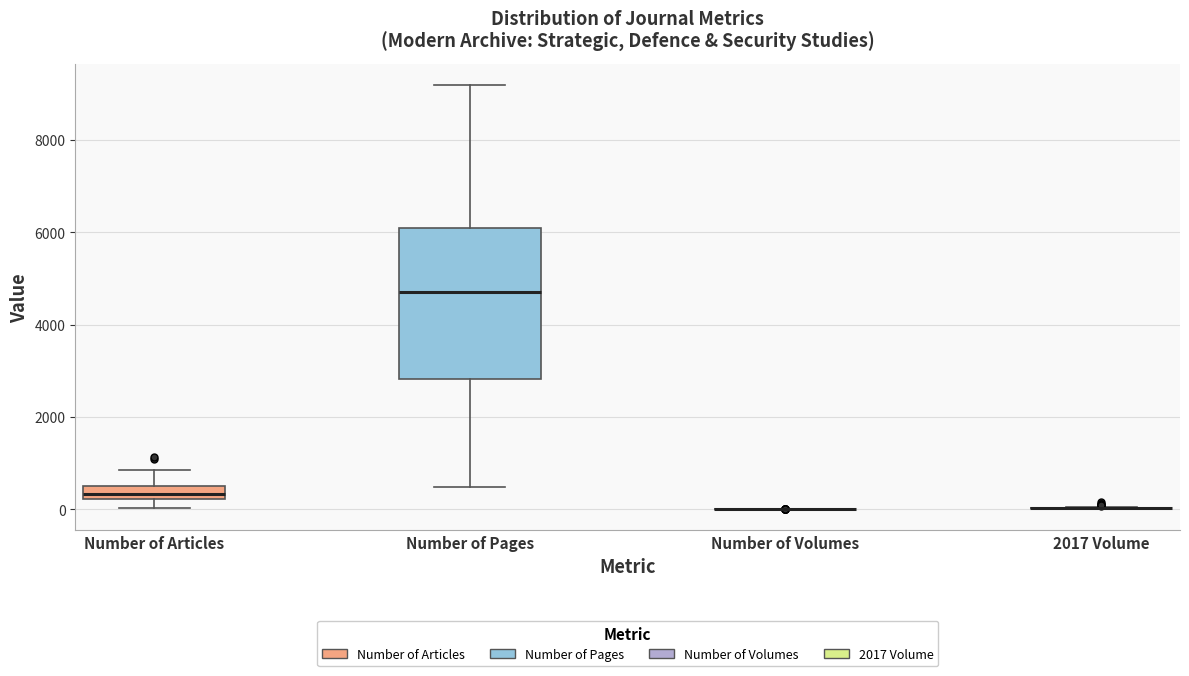

Where does the median line of the box for Number of Articles sit on the y-axis? The values are not printed on the chart, so give them approximately, as read against the axis.

400